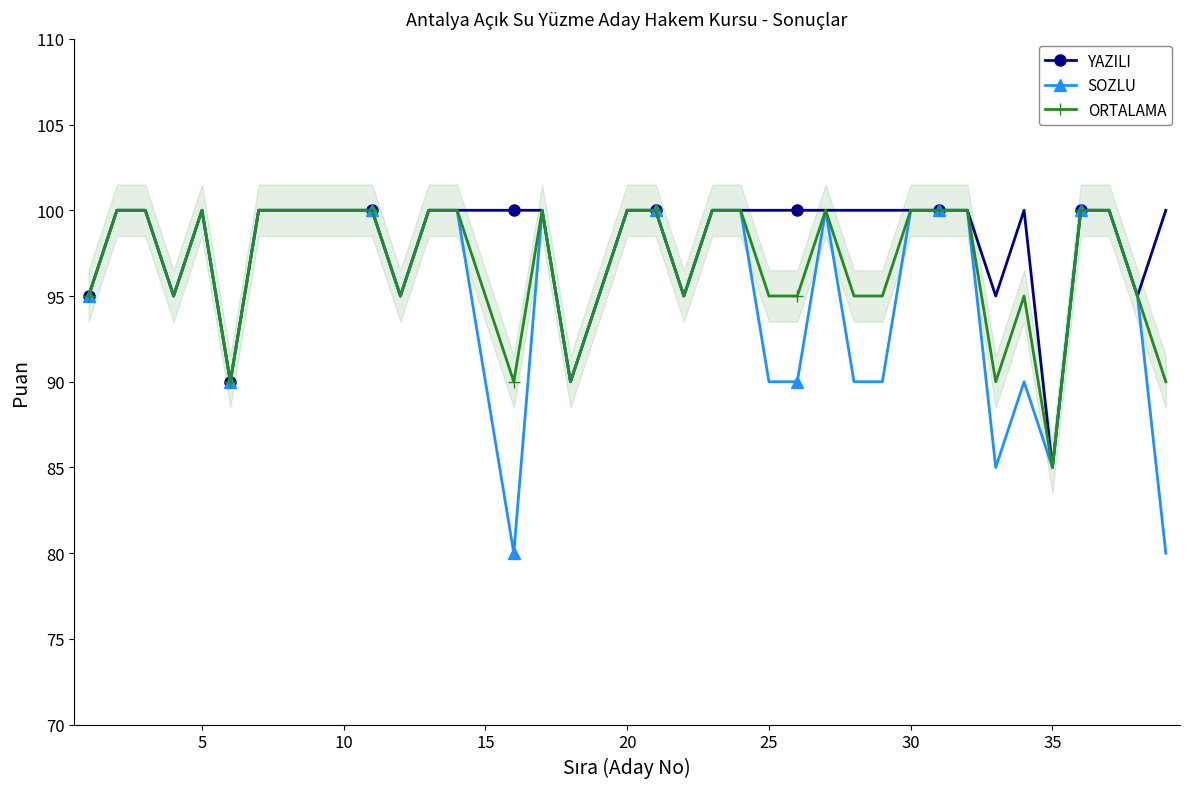

True or false: ORTALAMA and SOZLU intersect in this chart.

False